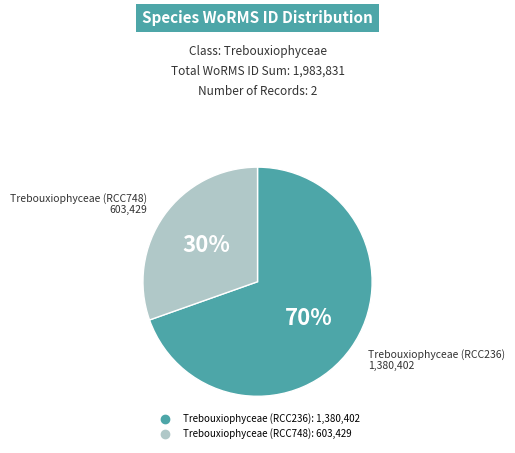

Approximately how many times larger is the value at Trebouxiophyceae (RCC236) compared to Trebouxiophyceae (RCC748)?

2.3